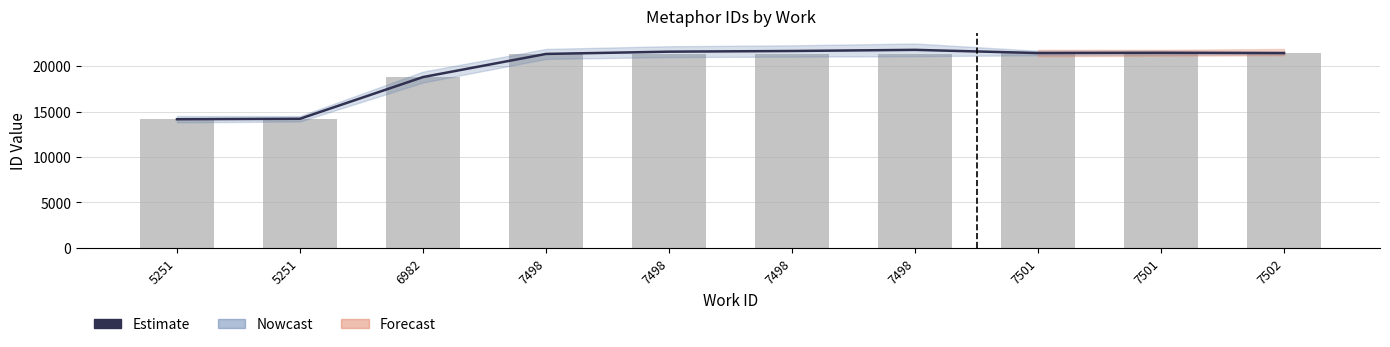

Does the chart contain any negative values?

No